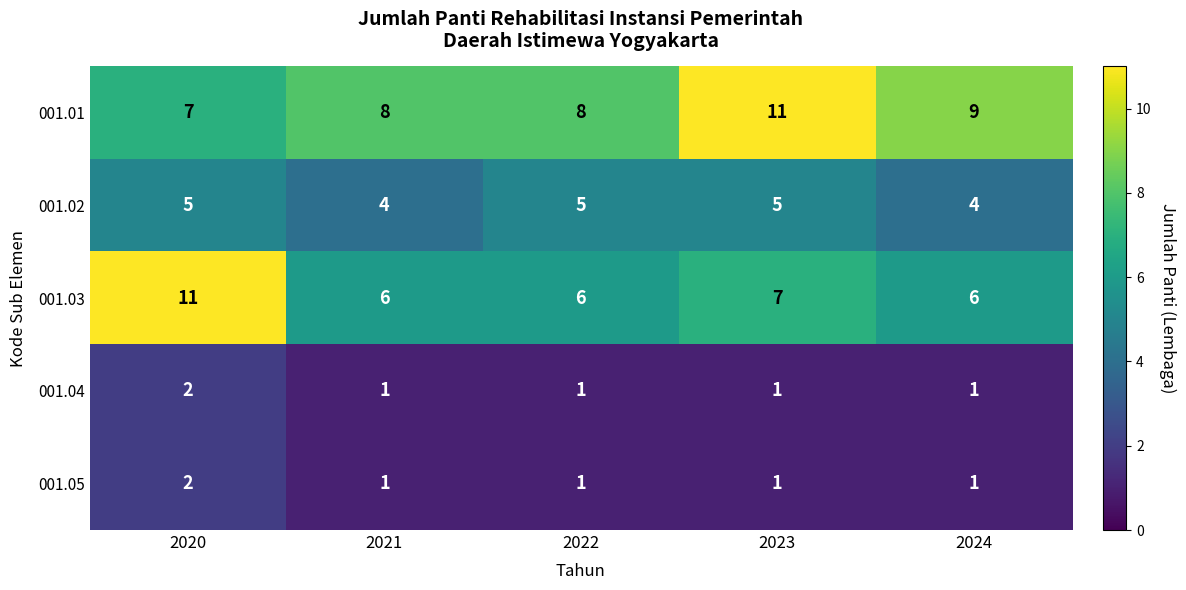

The value of 001.03 at 2023 is 12. True or false?

False